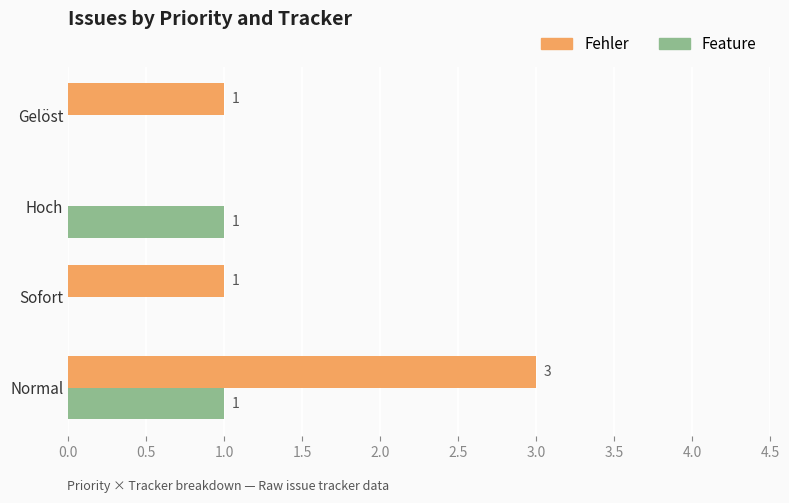

Is the value of Feature at Gelöst greater than the value of Fehler at Normal?

No